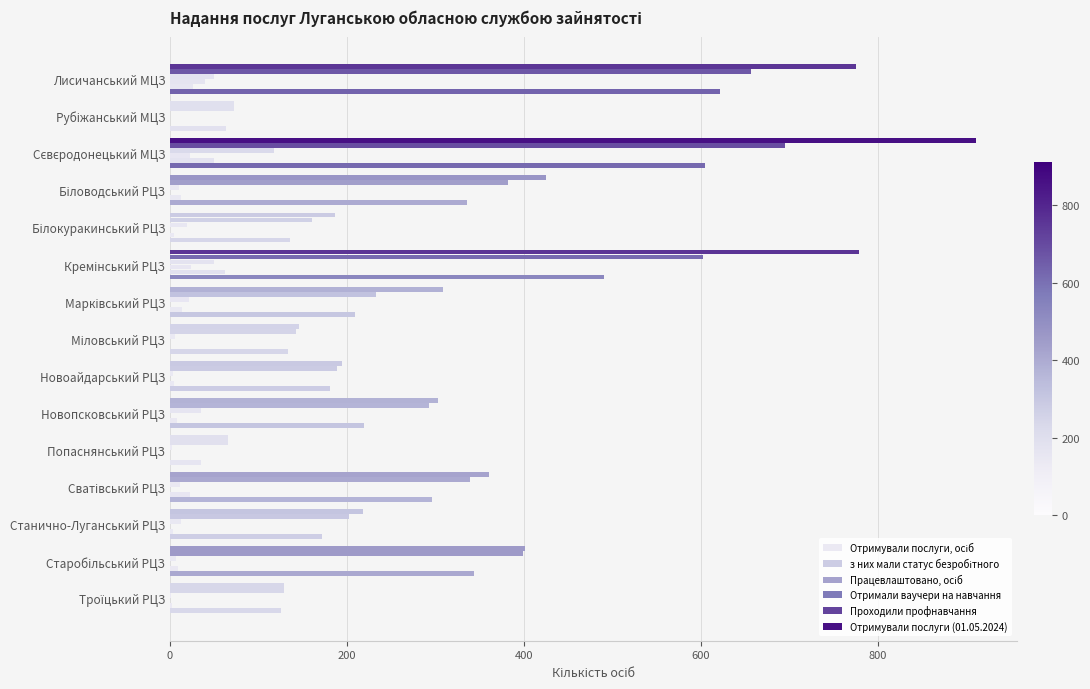

What is the difference between the maximum and second lowest values in the з них мали статус безробітного series?

623